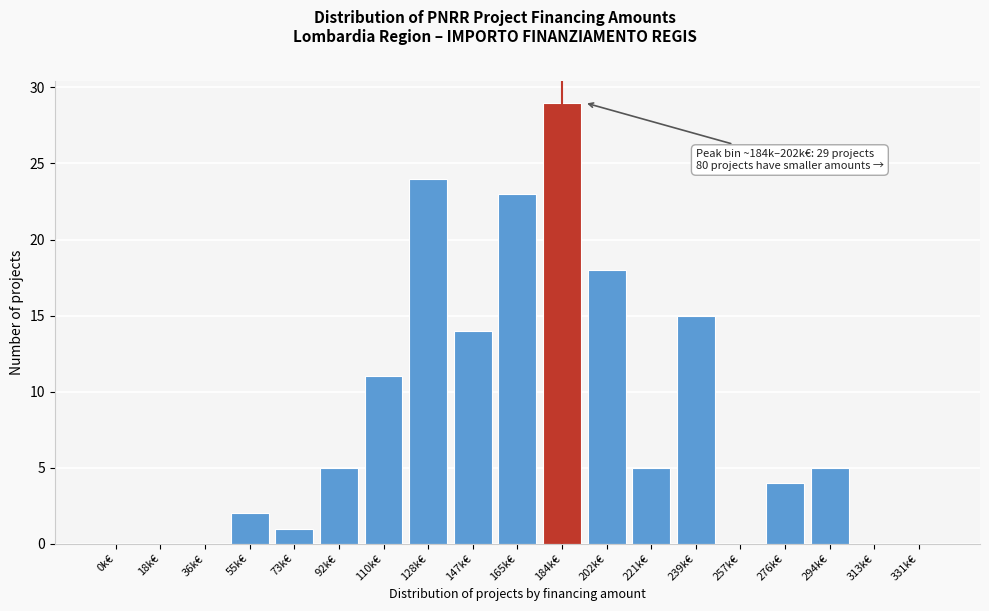

Reading left to right, list all the values displayed in this chart.

0k€=0	18k€=0	36k€=0	55k€=2	73k€=1	92k€=5	110k€=11	128k€=24	147k€=14	165k€=23	184k€=29	202k€=18	221k€=5	239k€=15	257k€=0	276k€=4	294k€=5	313k€=0	331k€=0